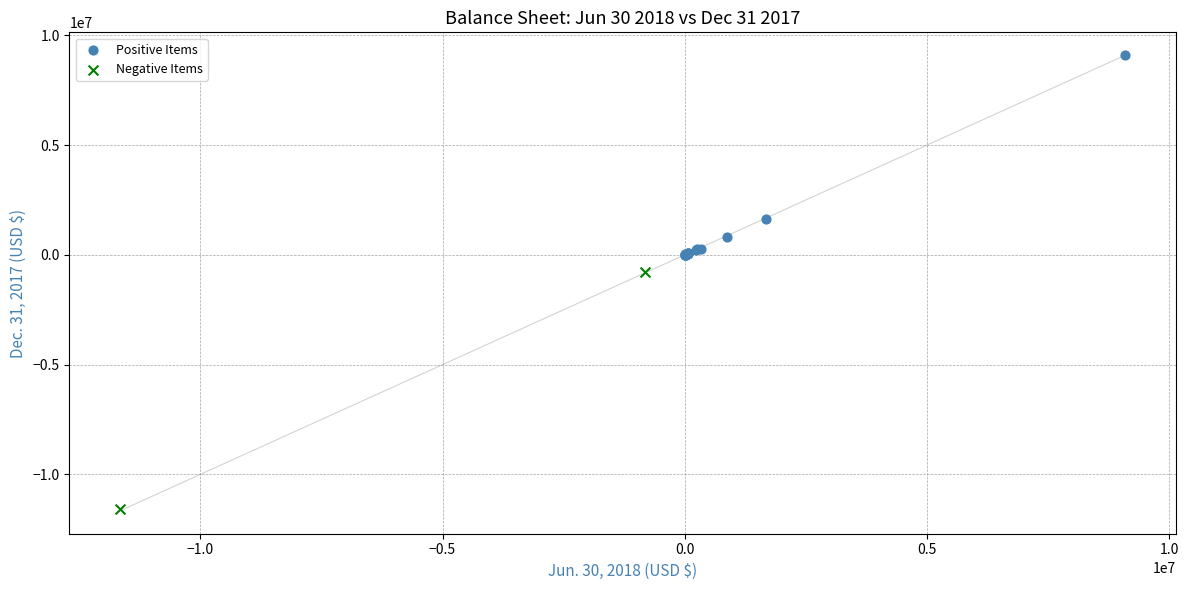

What are all the series names shown in the legend?

Positive Items, Negative Items